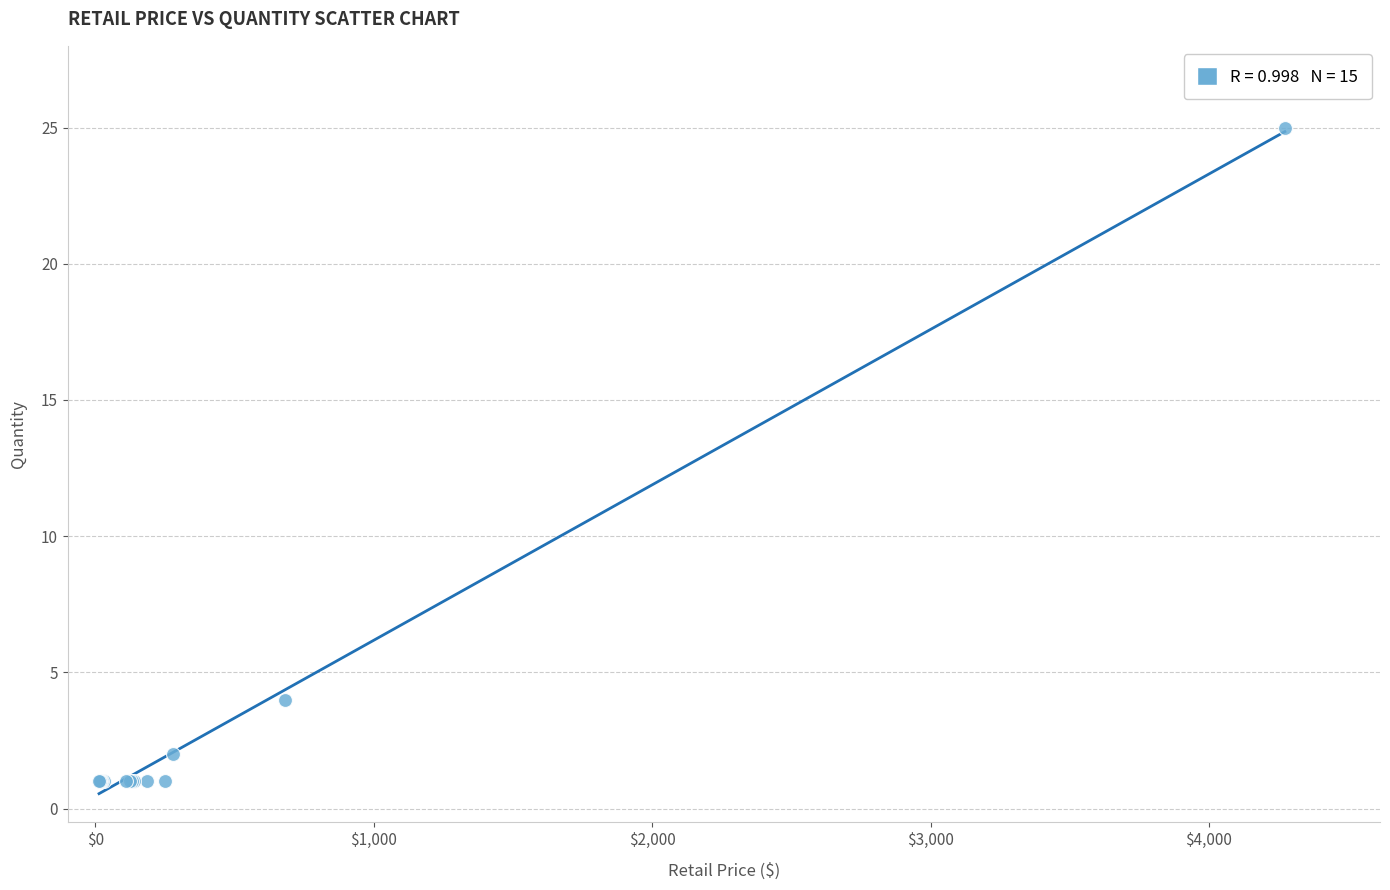

What Y value in the scatter plot is closest to 13?

4